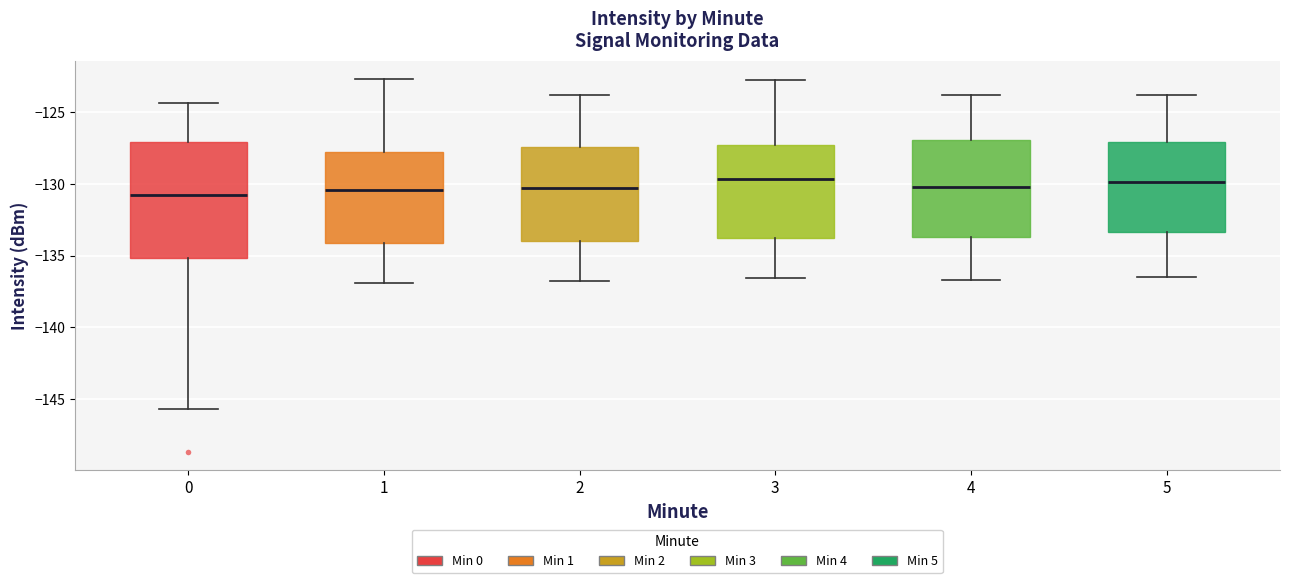

Reading left to right, read every box against the y-axis: the position of its median line, the range the box covers, and the ends of its whiskers. The values are not printed on the chart, so give them approximately, as read against the axis.

0: median -131.0, box -135.0 to -127.0, whiskers -145.5 to -124.5
1: median -130.5, box -134.0 to -128.0, whiskers -137.0 to -122.5
2: median -130.5, box -134.0 to -127.5, whiskers -137.0 to -124.0
3: median -129.5, box -133.5 to -127.5, whiskers -136.5 to -123.0
4: median -130.0, box -133.5 to -127.0, whiskers -136.5 to -124.0
5: median -130.0, box -133.5 to -127.0, whiskers -136.5 to -124.0